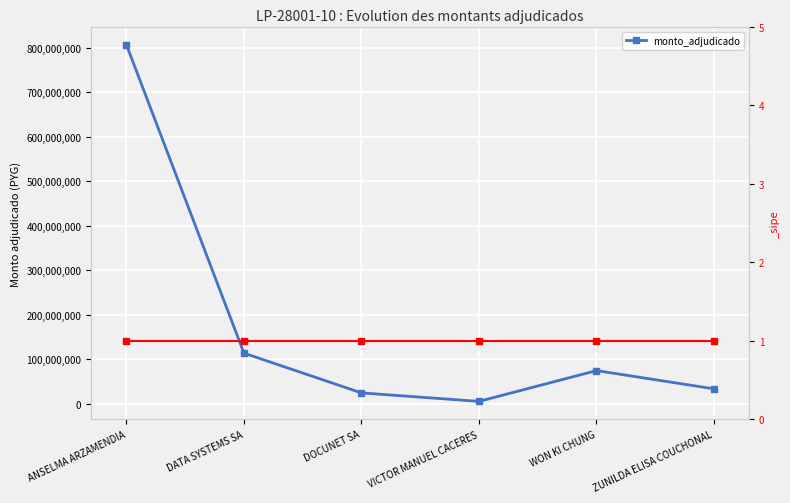

What value does the data have at DOCUNET SA, to the nearest 100?

24405000